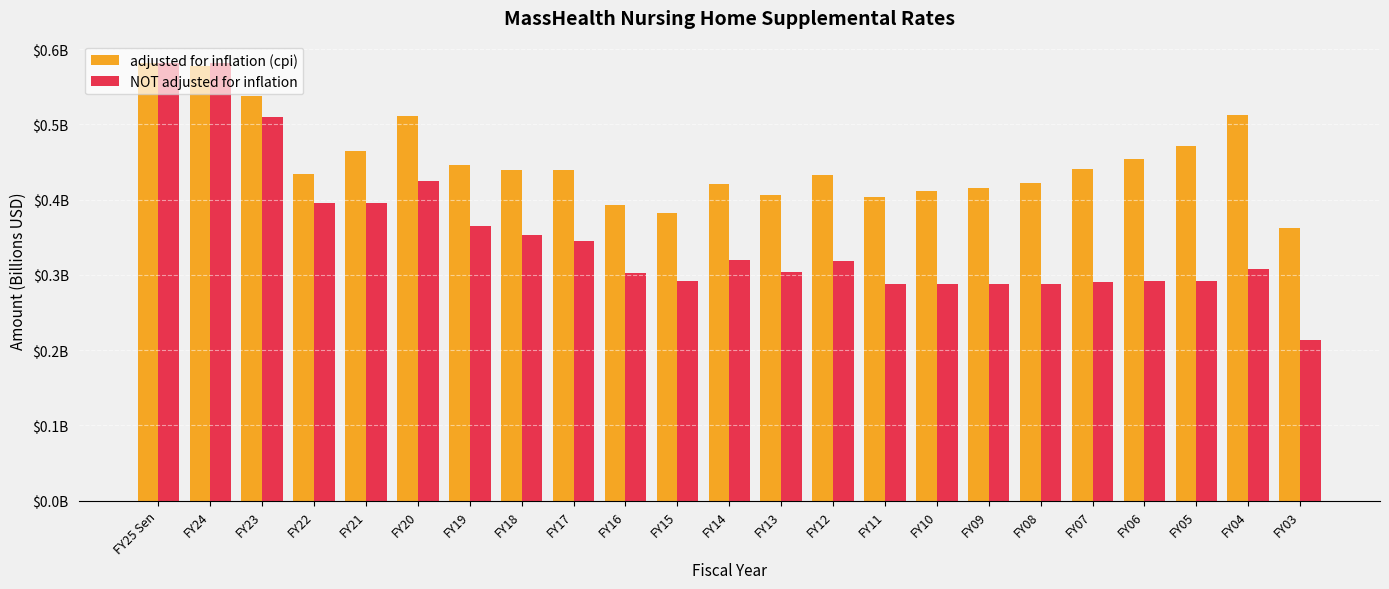

Does the chart contain stacked bars?

No